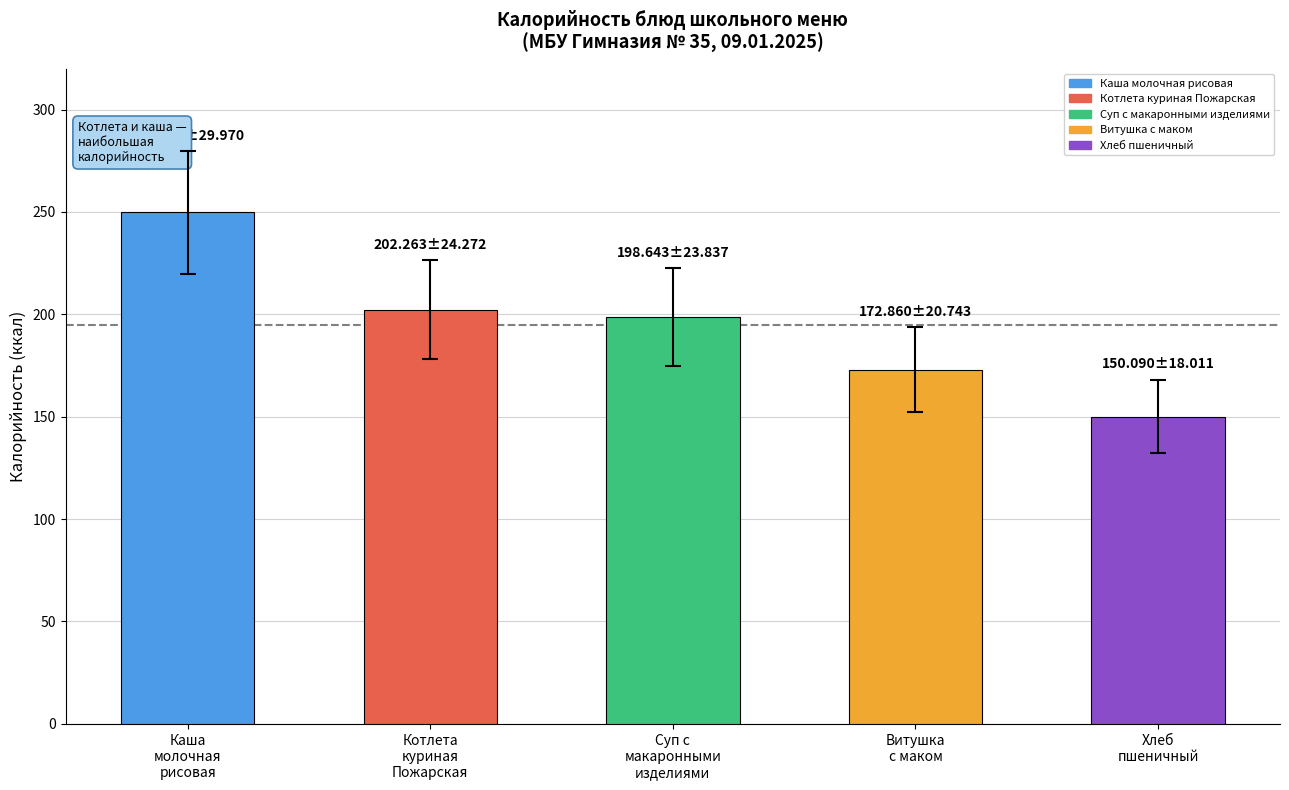

Reading left to right, extract all data points from this chart.

249.8	202.3	198.6	172.9	150.1